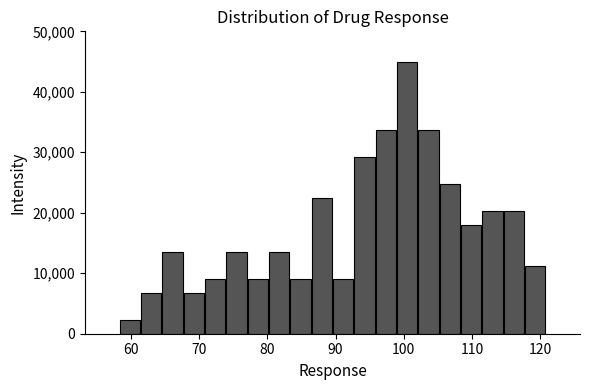

Around what value on the x-axis is the tallest bar? Give the approximate position of its centre, as read against the axis.

100